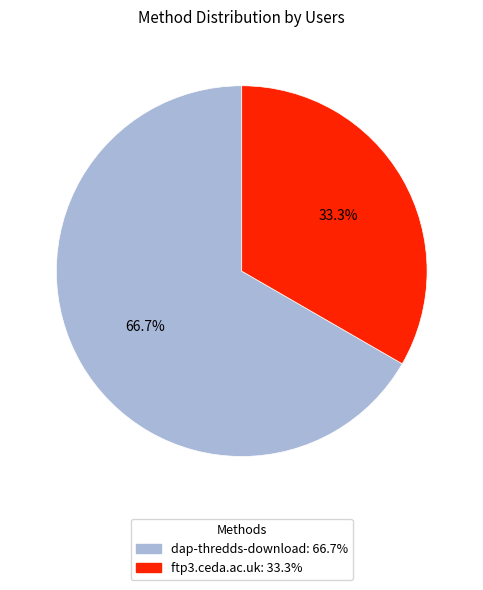

Which has a higher value, ftp3.ceda.ac.uk or dap-thredds-download?

dap-thredds-download